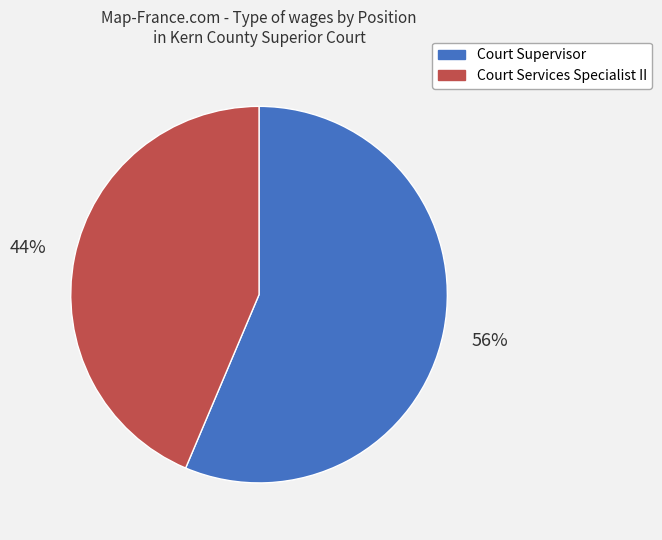

Rank the categories by value from highest to lowest.

Court Supervisor, Court Services Specialist II